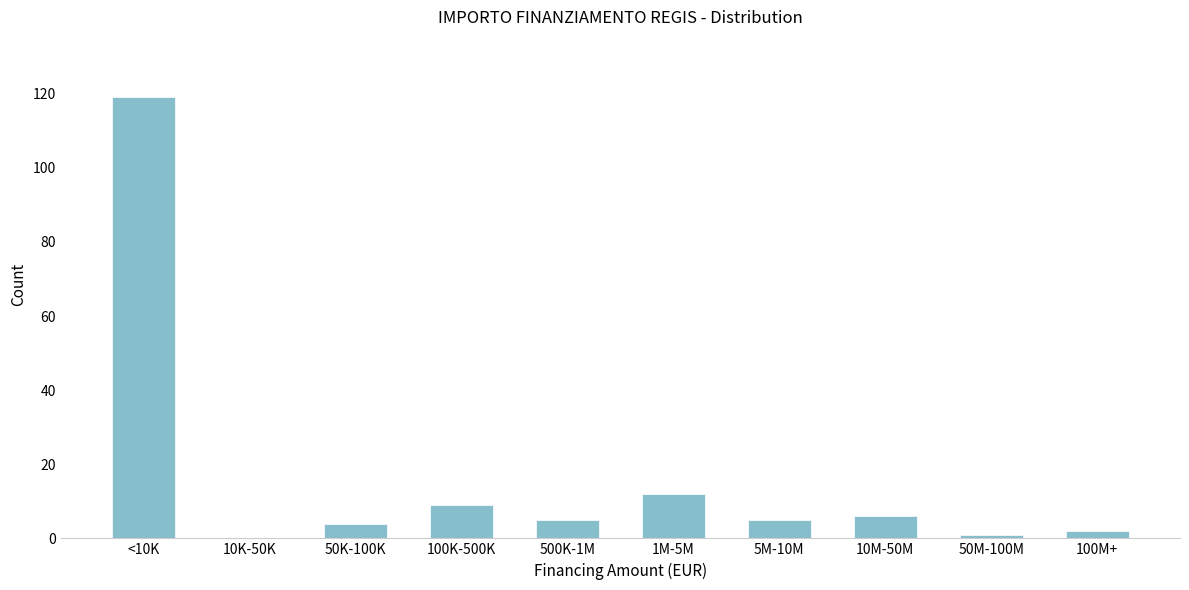

Reading right to left, extract all data points from this chart.

100M+=2	50M-100M=1	10M-50M=6	5M-10M=5	1M-5M=12	500K-1M=5	100K-500K=9	50K-100K=4	10K-50K=0	<10K=119